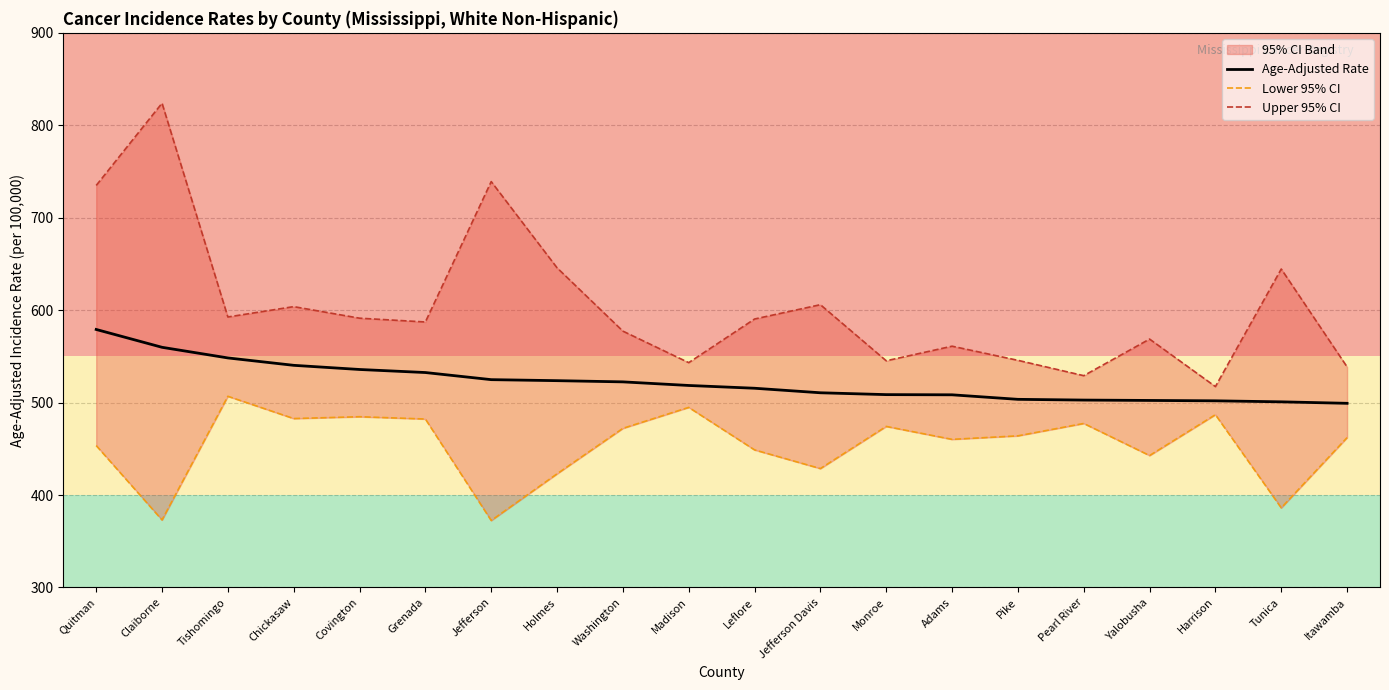

Rank the categories by Age-Adjusted Rate value from lowest to highest.

Itawamba, Tunica, Harrison, Yalobusha, Pearl River, Pike, Adams, Monroe, Jefferson Davis, Leflore, Madison, Washington, Holmes, Jefferson, Grenada, Covington, Chickasaw, Tishomingo, Claiborne, Quitman